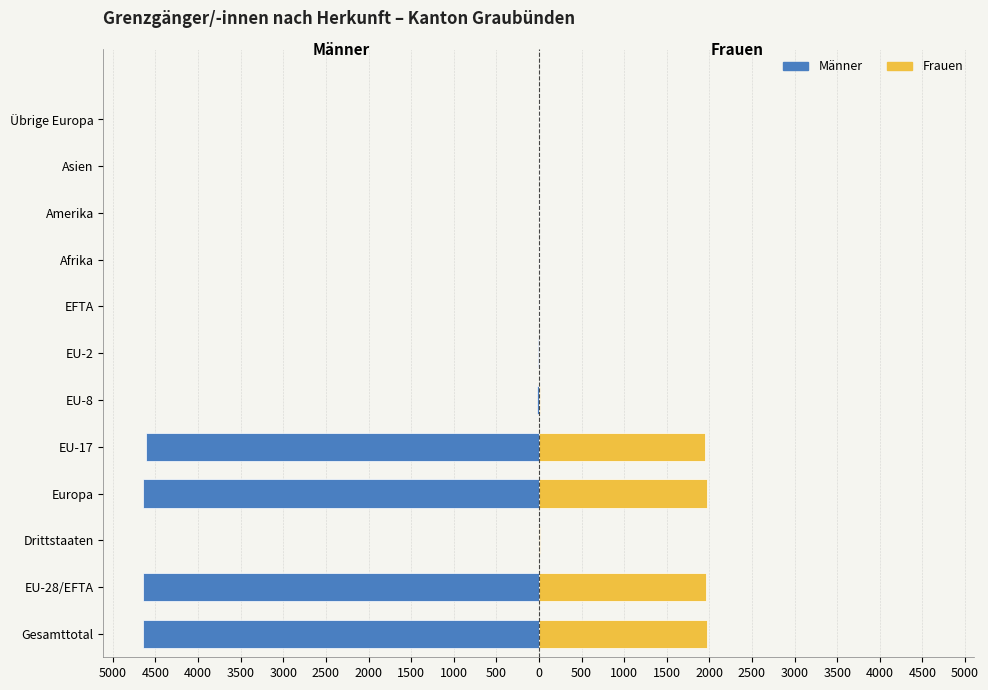

True or false: Männer has a value of -3 at Drittstaaten.

True